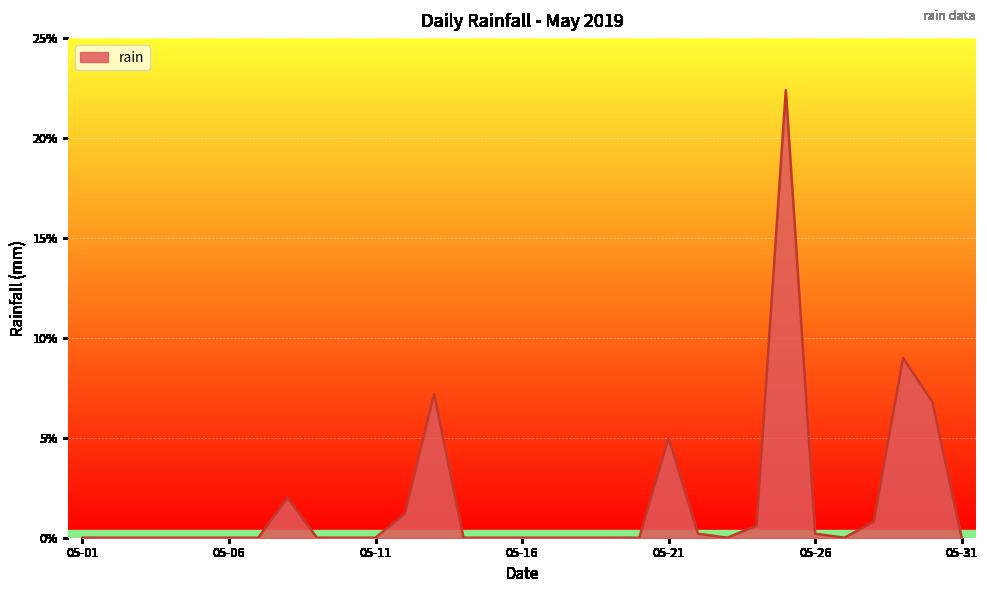

What is the maximum value shown in the chart?

22.4